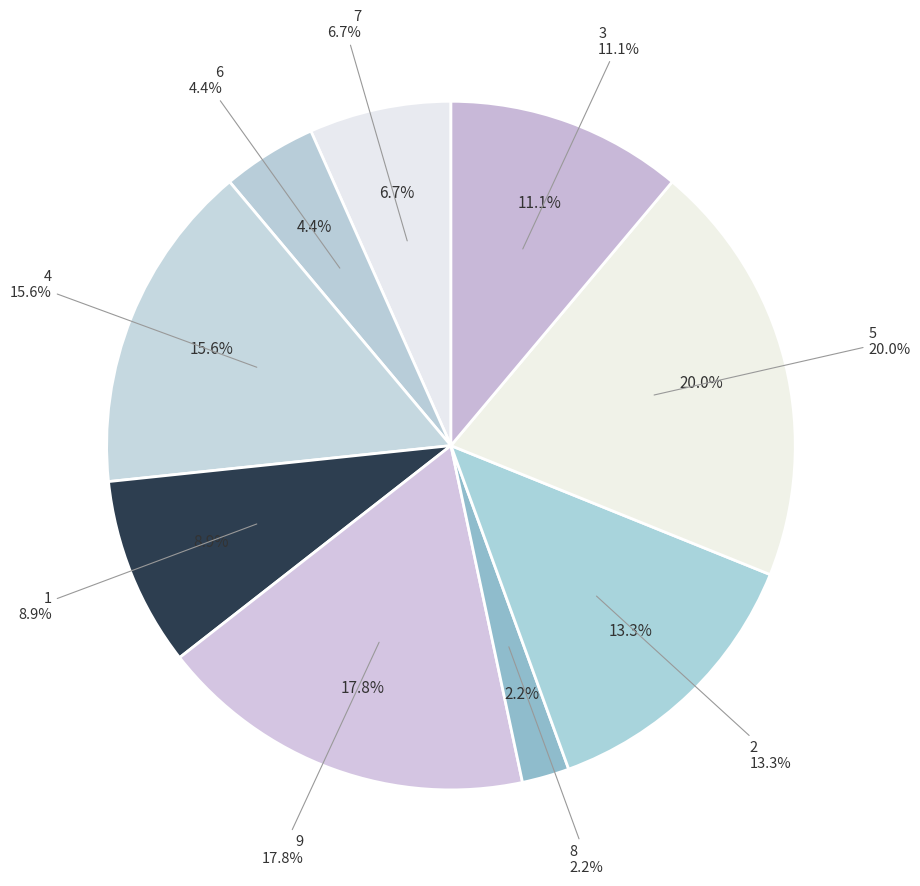

Which category has the biggest portion of the pie?

5